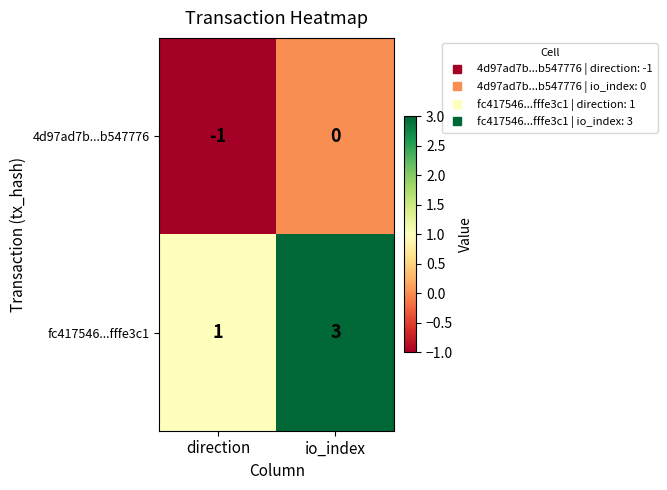

What is the sum of all fc417546...fffe3c1 values?

4